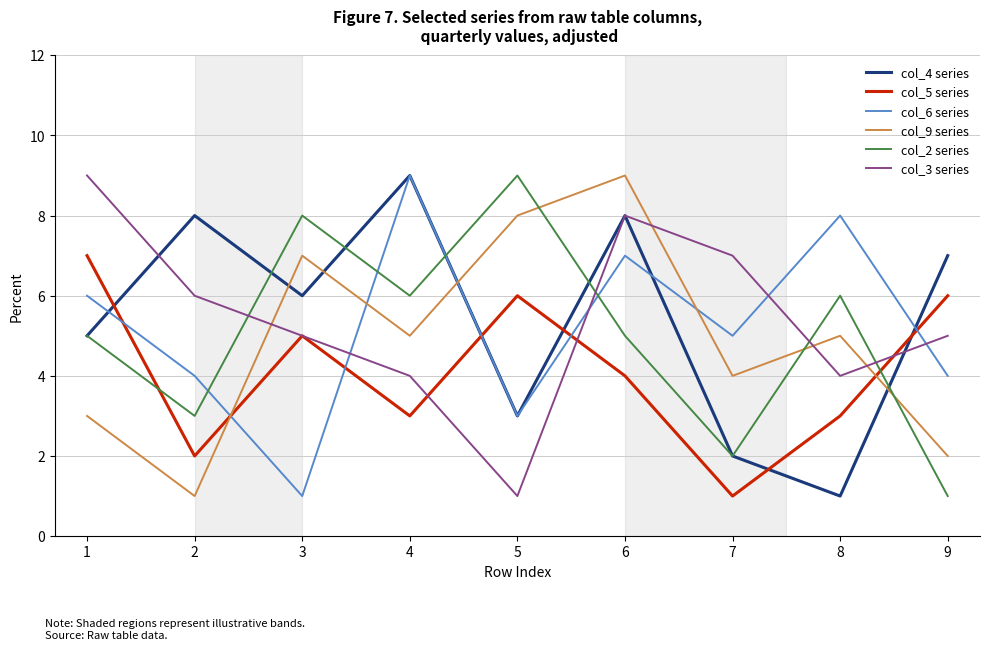

How many interior local valleys does the col_2 series series have?

3